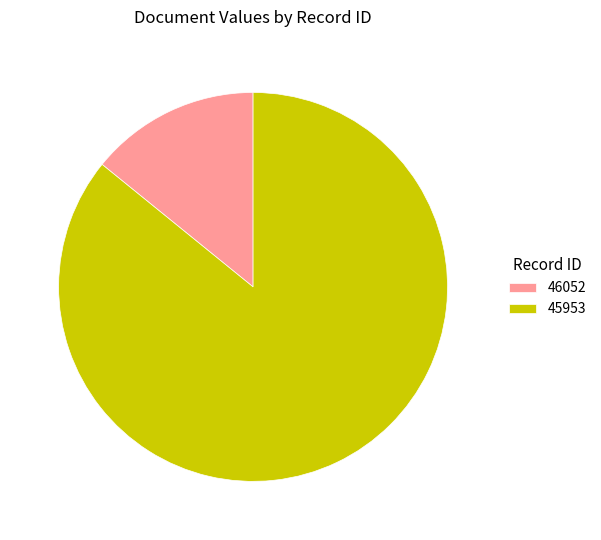

Is the sum of 45953 and 46052 greater than half?

Yes